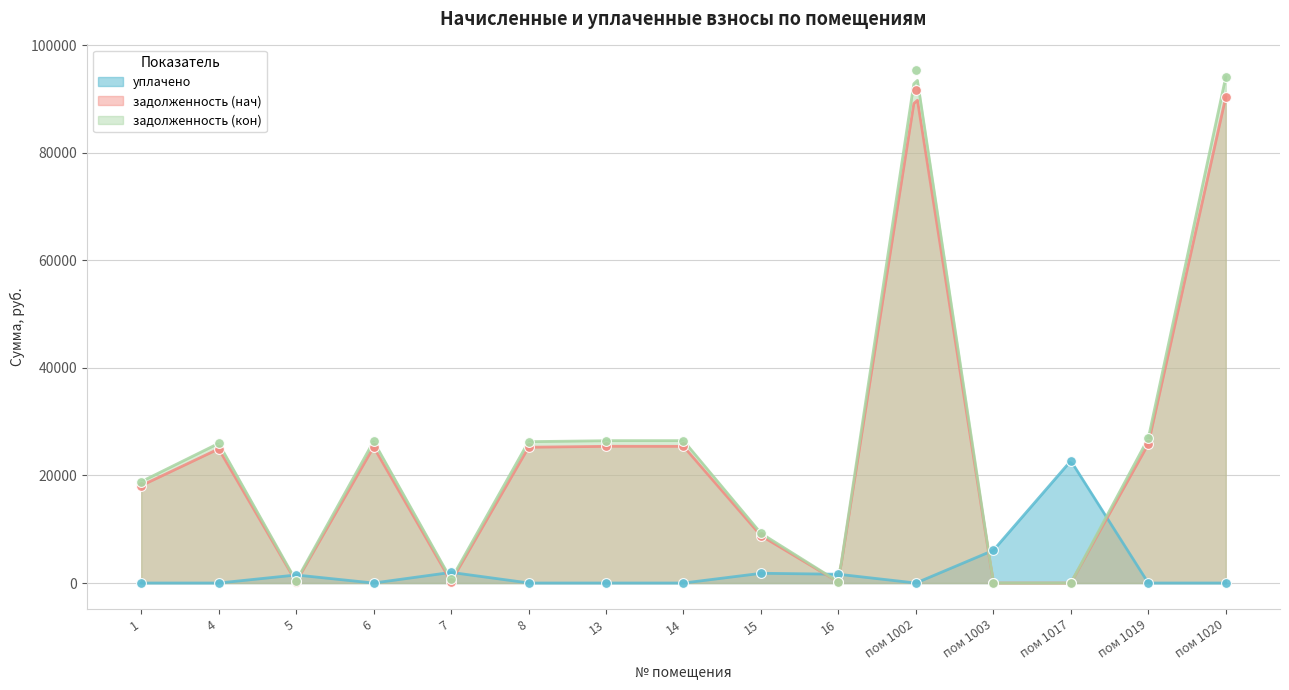

At which category is the sum across all series the highest?

пом 1002